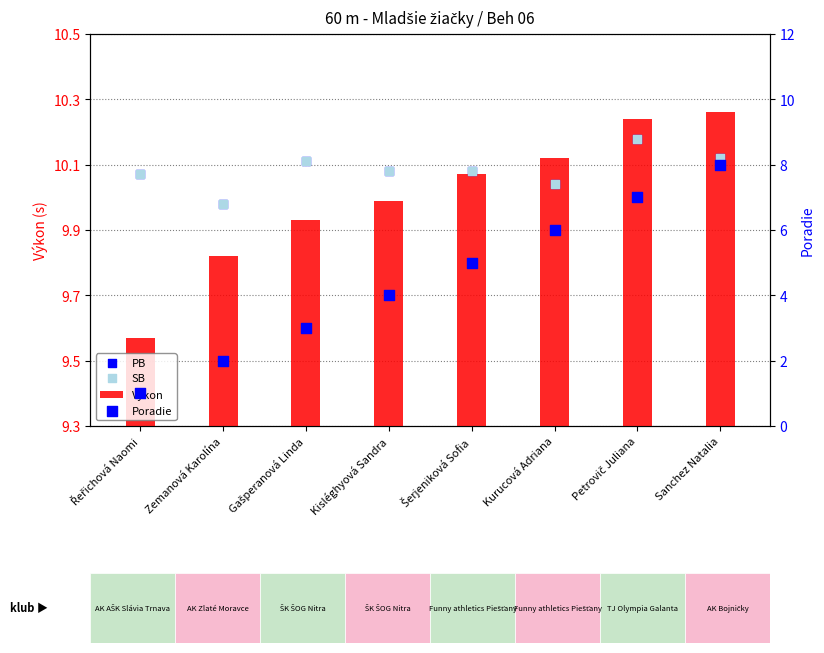

Which series reaches the minimum Y coordinate?

Poradie